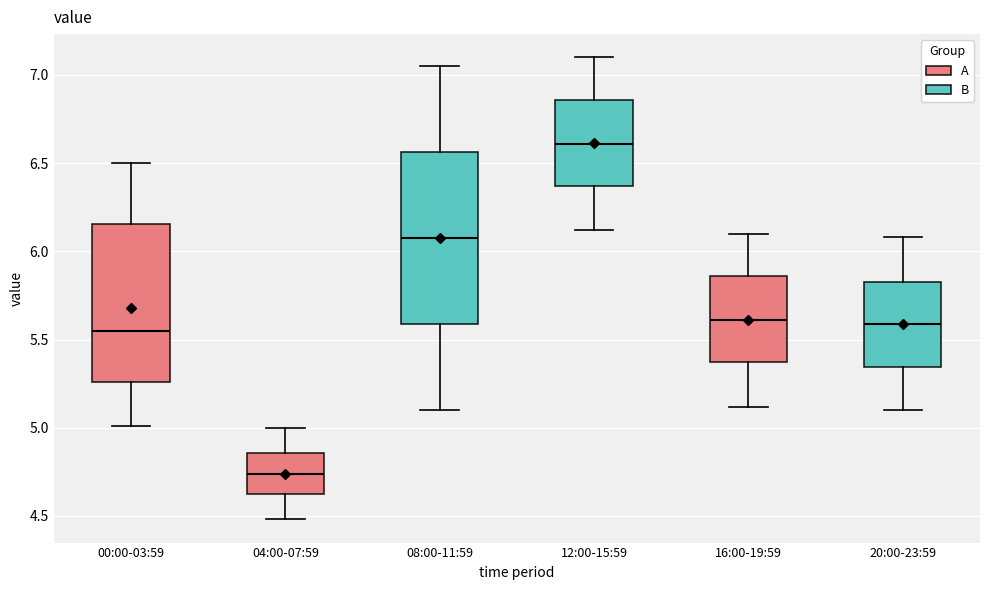

Which box has the lowest median line?

04:00-07:59